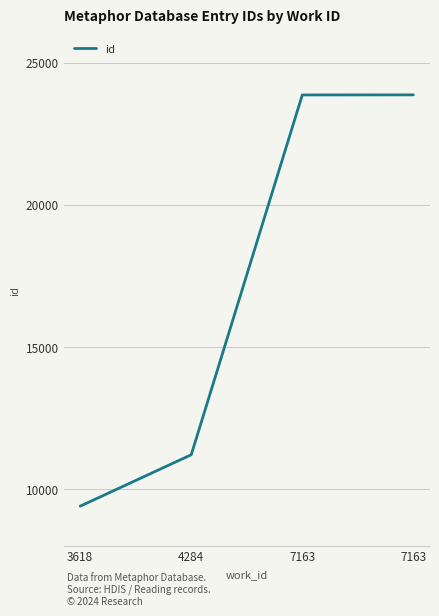

True or false: there are more than 2 points higher than both neighbors.

False